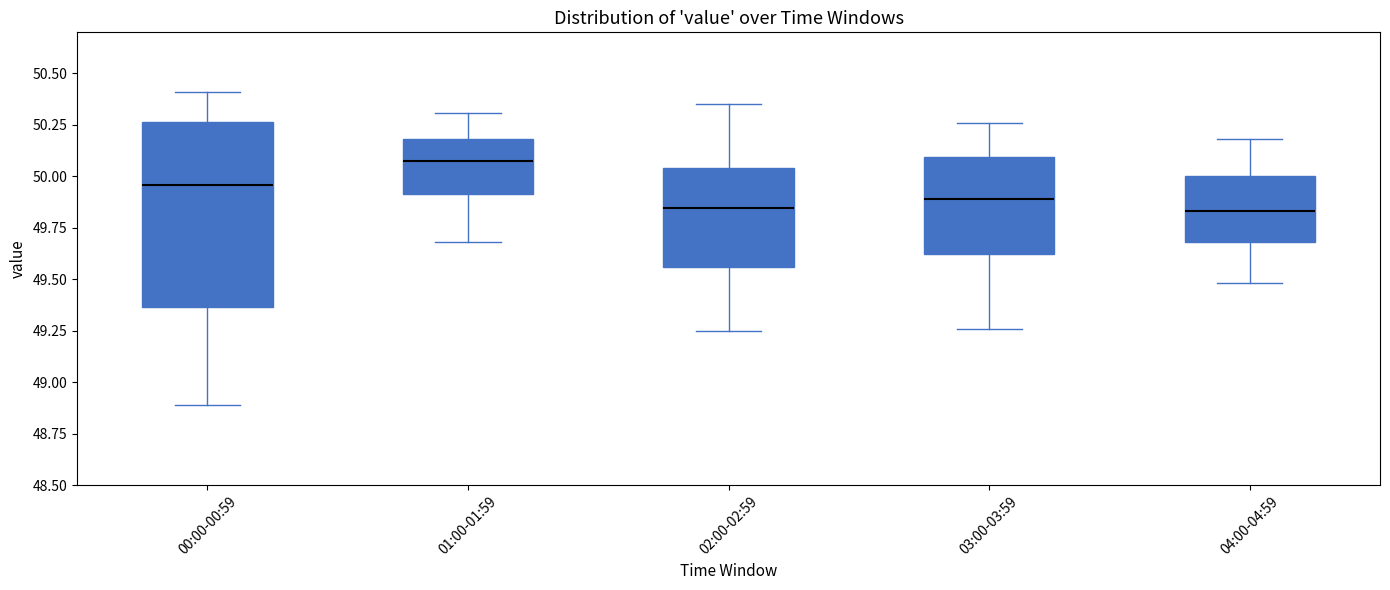

Reading left to right, read every box against the y-axis: the position of its median line, the range the box covers, and the ends of its whiskers. The values are not printed on the chart, so give them approximately, as read against the axis.

00:00-00:59: median 49.95, box 49.35 to 50.25, whiskers 48.90 to 50.40
01:00-01:59: median 50.10, box 49.90 to 50.20, whiskers 49.70 to 50.30
02:00-02:59: median 49.85, box 49.55 to 50.05, whiskers 49.25 to 50.35
03:00-03:59: median 49.90, box 49.65 to 50.10, whiskers 49.25 to 50.25
04:00-04:59: median 49.85, box 49.70 to 50.00, whiskers 49.50 to 50.20